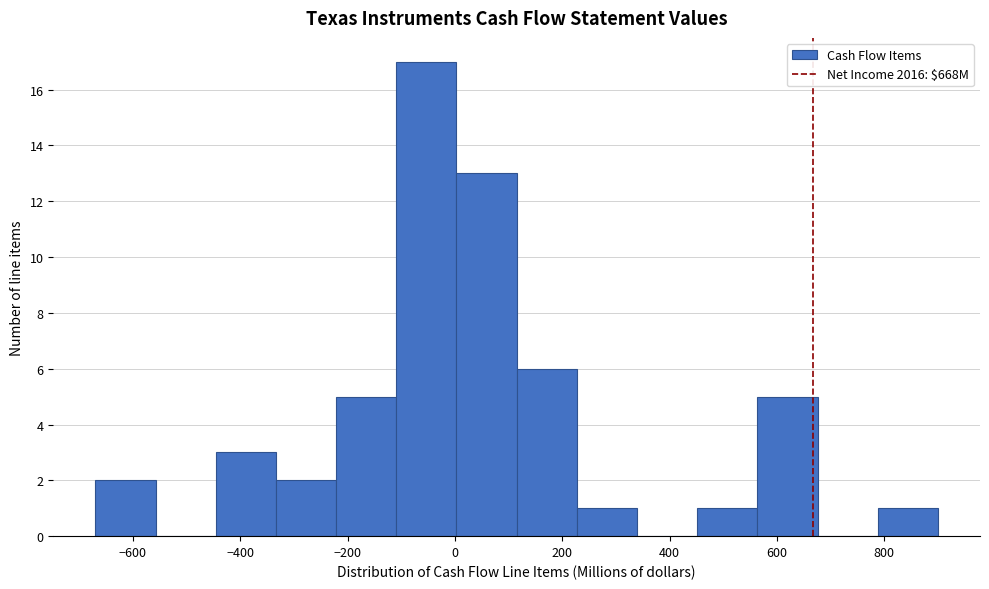

Over which range of the x-axis is the bar tallest?

-100 to 0